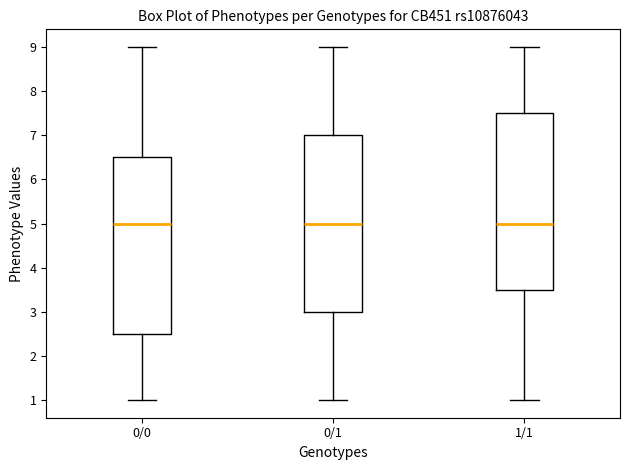

Reading left to right, transcribe this box plot: for each box, give where its median line is, the range the box spans, and where its two whiskers end, as read against the y-axis. The values are not printed on the chart, so give them approximately, as read against the axis.

0/0: median 5.0, box 2.5 to 6.5, whiskers 1.0 to 9.0
0/1: median 5.0, box 3.0 to 7.0, whiskers 1.0 to 9.0
1/1: median 5.0, box 3.5 to 7.5, whiskers 1.0 to 9.0